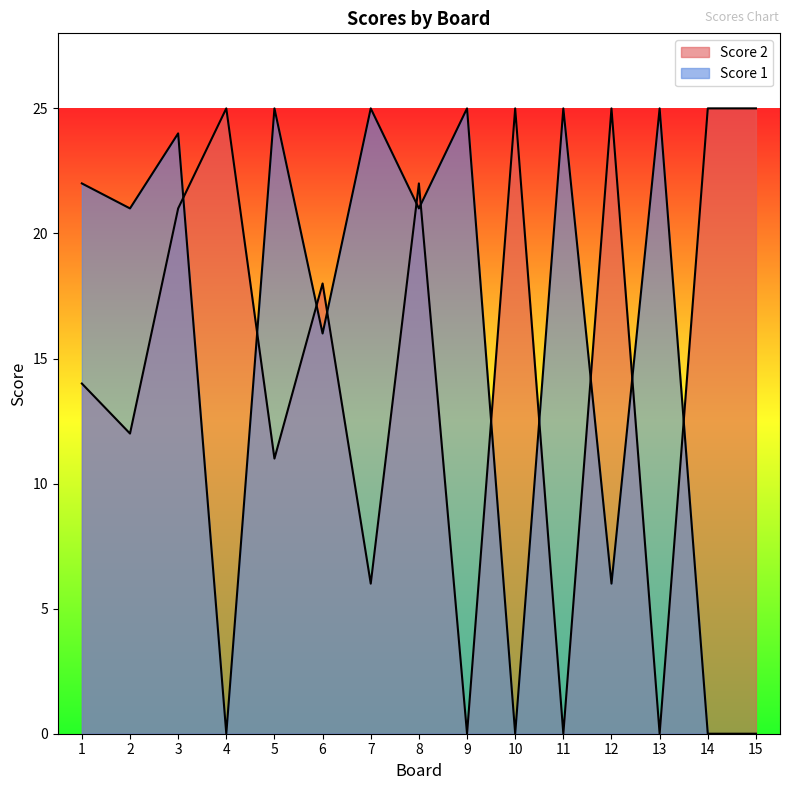

Reading left to right, transcribe all the data shown in this chart.

Score 1: 1=22	2=21	3=24	4=0	5=25	6=16	7=25	8=21	9=25	10=0	11=25	12=6	13=25	14=0	15=0
Score 2: 1=14	2=12	3=21	4=25	5=11	6=18	7=6	8=22	9=0	10=25	11=0	12=25	13=0	14=25	15=25